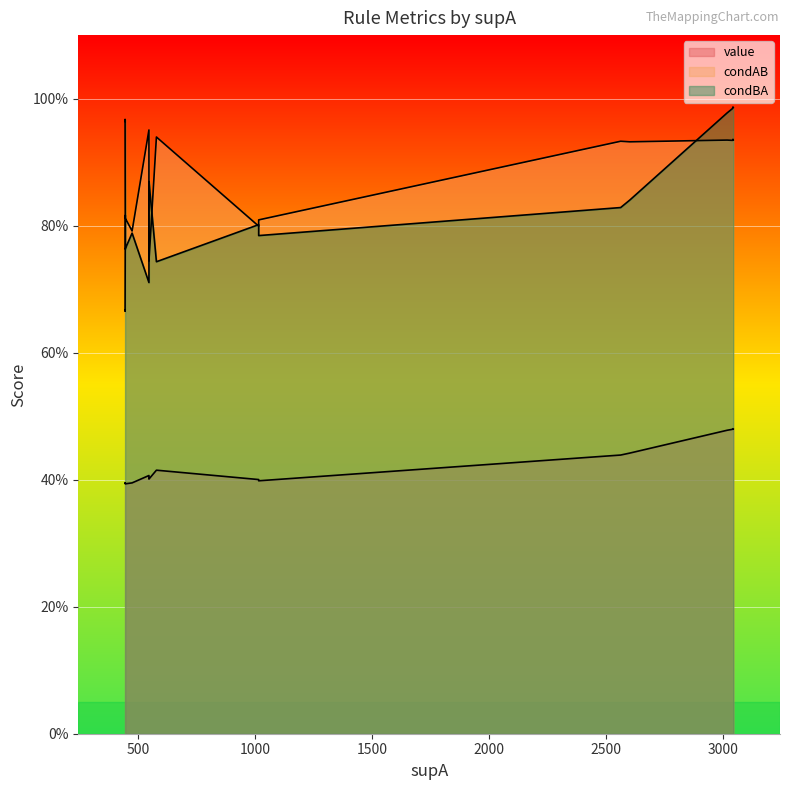

Which series ends up on top after the final intersection of condAB and condBA?

condAB